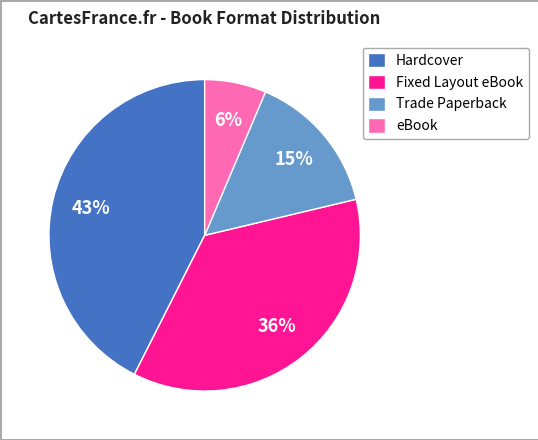

Which slice is the smallest?

eBook